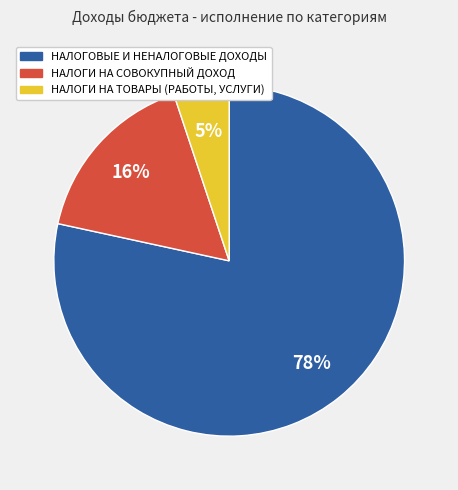

Is it true that НАЛОГИ НА СОВОКУПНЫЙ ДОХОД is 16% of the pie?

True